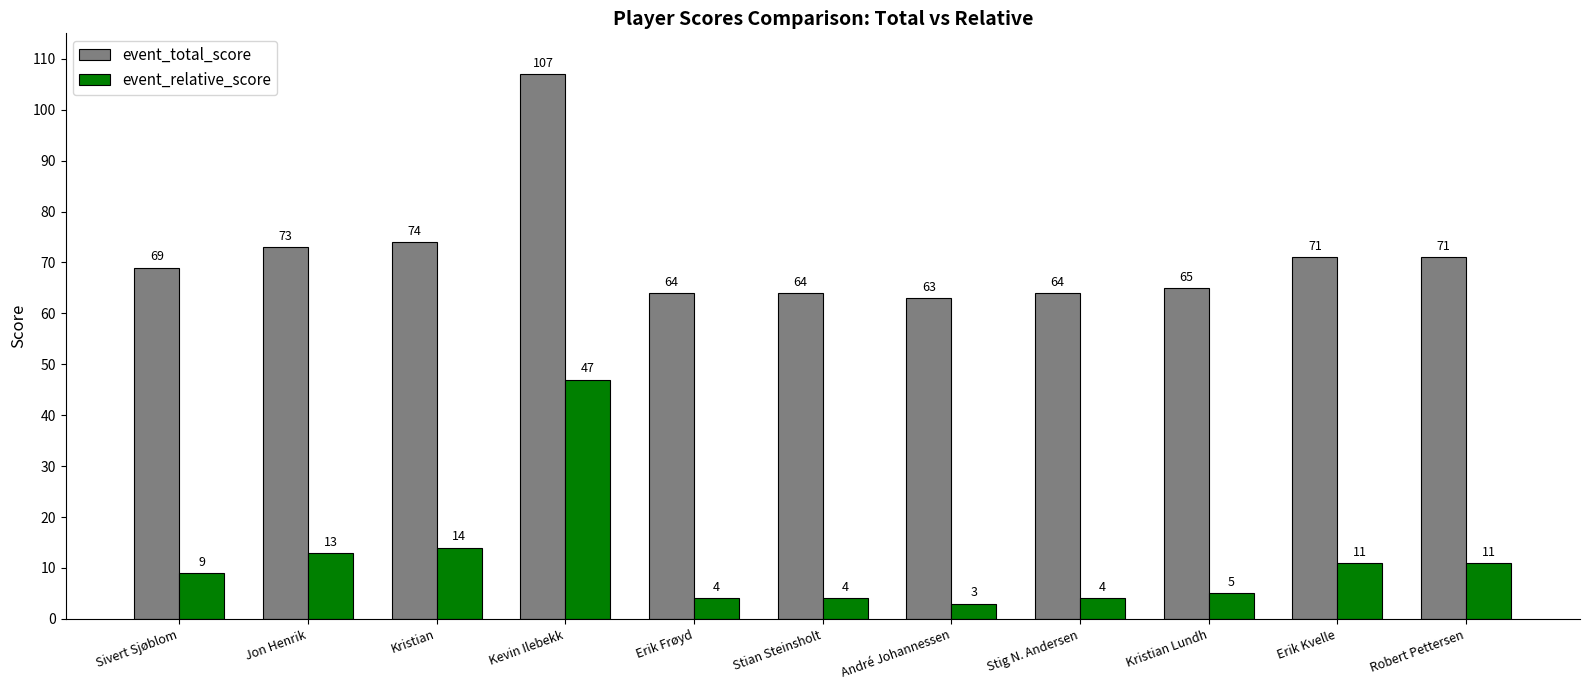

Reading left to right, transcribe all the data shown in this chart.

event_total_score: Sivert Sjøblom=69	Jon Henrik=73	Kristian=74	Kevin Ilebekk=107	Erik Frøyd=64	Stian Steinsholt=64	André Johannessen=63	Stig N. Andersen=64	Kristian Lundh=65	Erik Kvelle=71	Robert Pettersen=71
event_relative_score: Sivert Sjøblom=9	Jon Henrik=13	Kristian=14	Kevin Ilebekk=47	Erik Frøyd=4	Stian Steinsholt=4	André Johannessen=3	Stig N. Andersen=4	Kristian Lundh=5	Erik Kvelle=11	Robert Pettersen=11